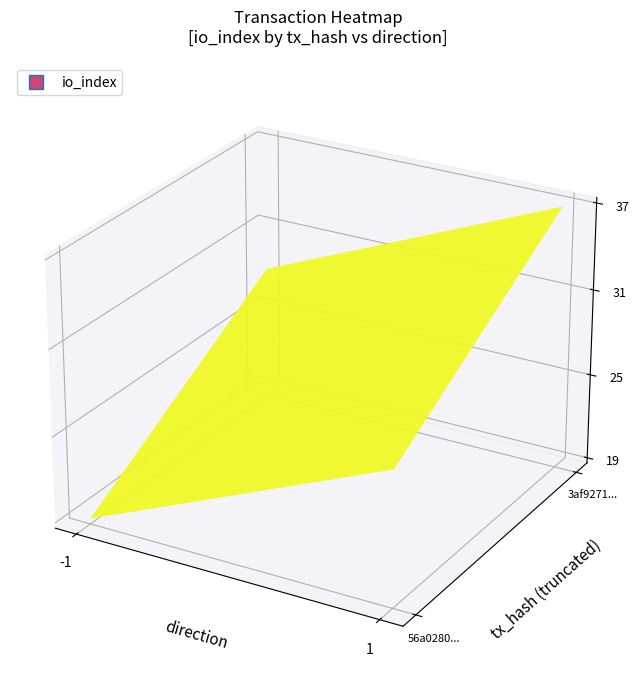

Rank the series at -1 from lowest to highest value.

56a0280086cdb4cdec5e24dab5fd93151dc8893, 3af9271bc98213af86632c8eb27551c2a8a0aa4